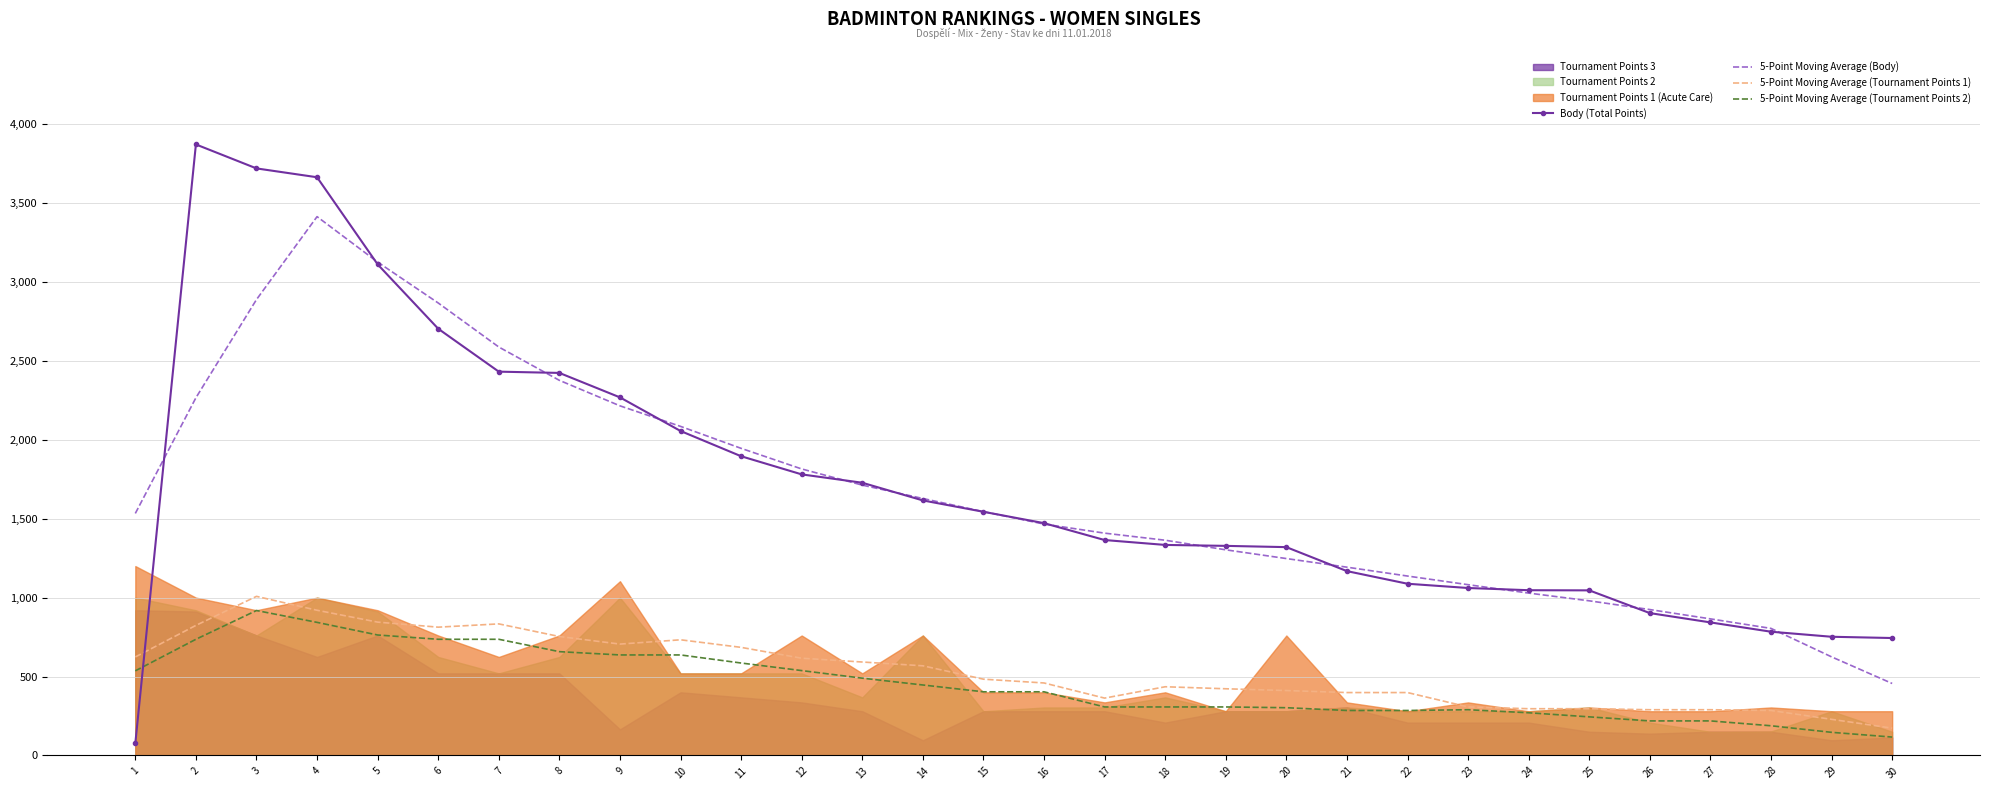

Rank the categories by 5-Point Moving Average (Tournament Points 1) value from lowest to highest.

30, 29, 28, 26, 27, 24, 25, 23, 17, 21, 22, 20, 19, 18, 16, 15, 14, 13, 12, 1, 11, 9, 10, 8, 6, 2, 7, 5, 4, 3